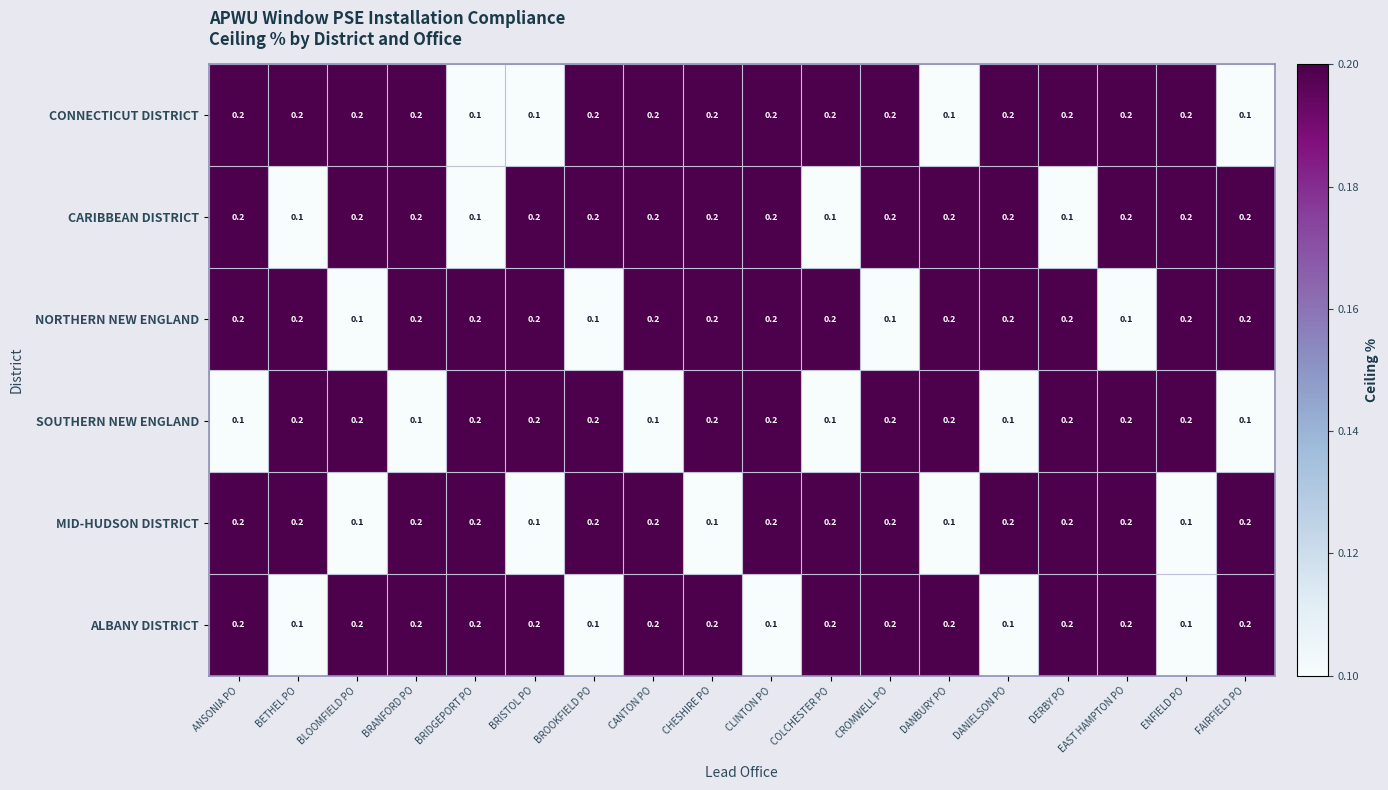

At how many categories does at least one series exceed 0?

18